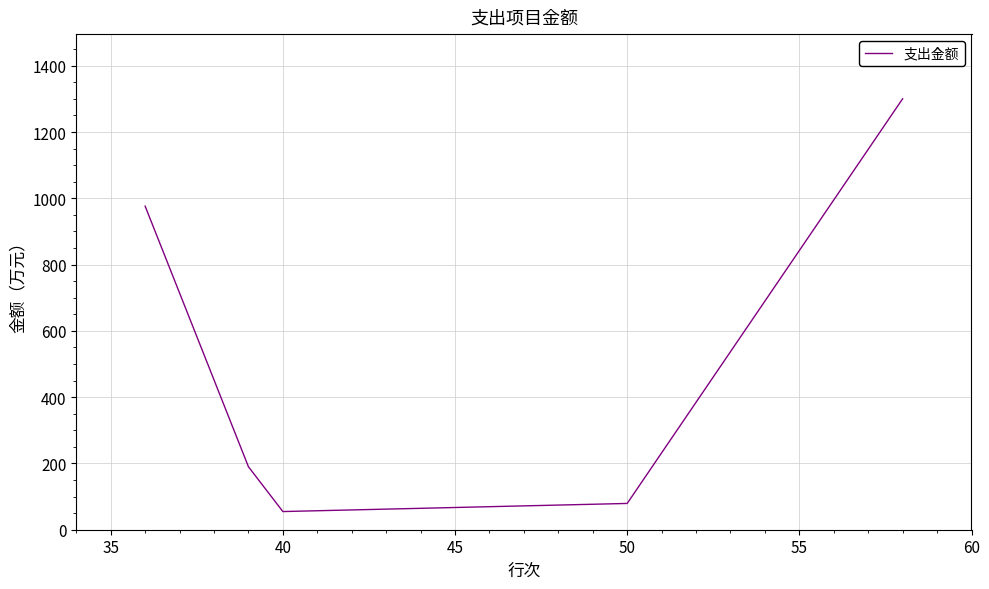

What is the maximum value shown in the chart?

1300.4